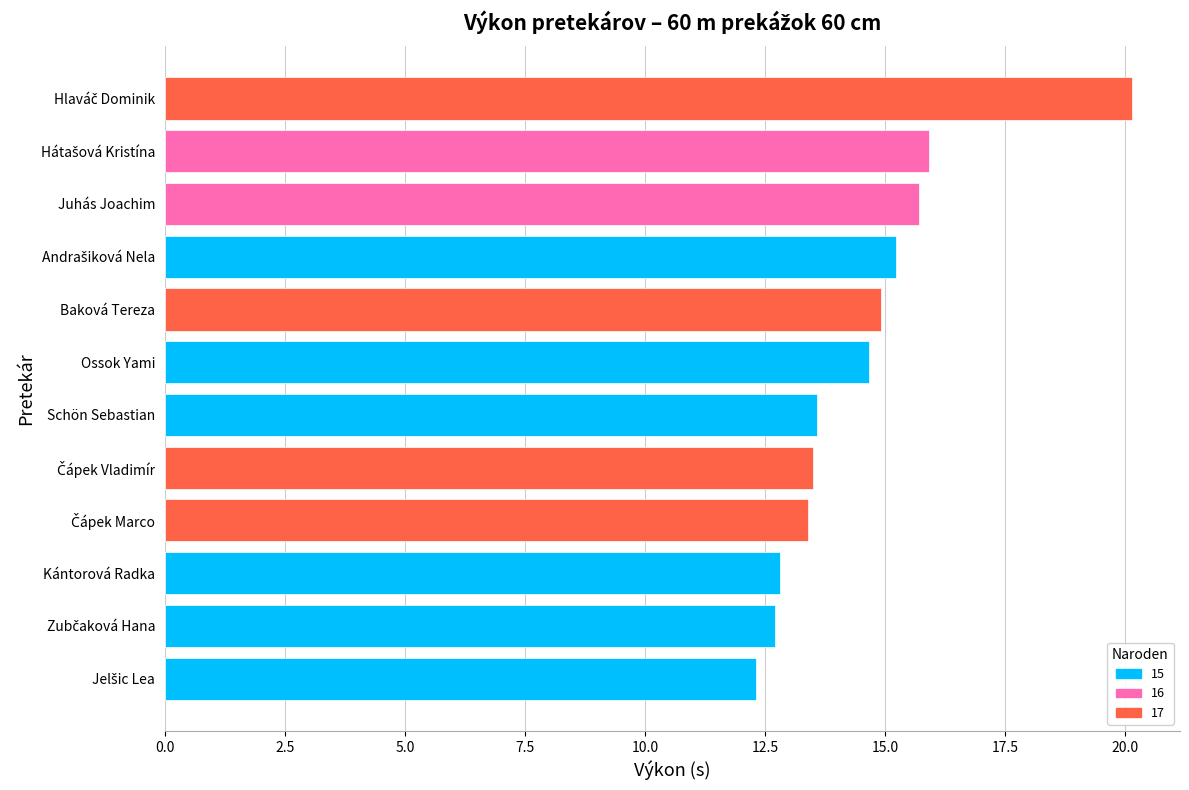

The value at Schön Sebastian is 13.6. True or false?

True